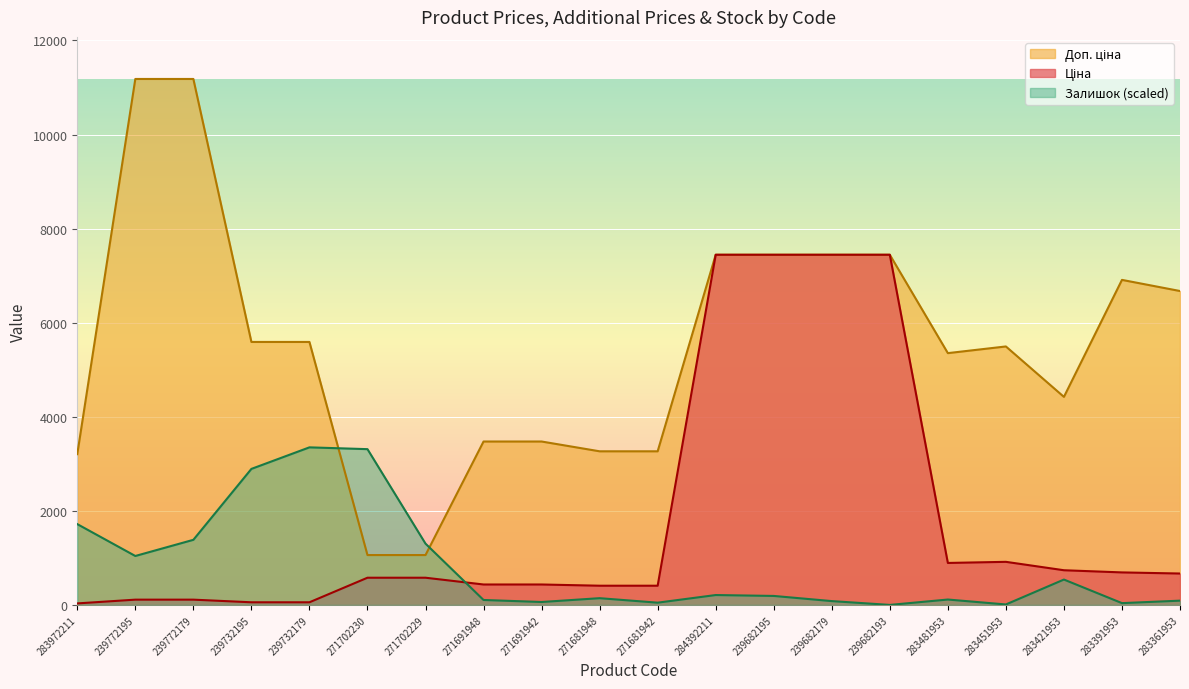

How many series are shown in this chart?

3